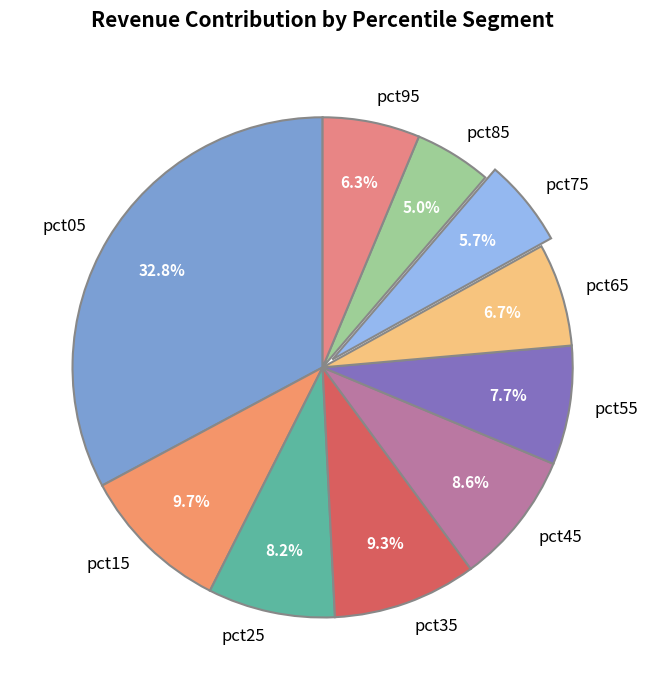

Is it true that pct95 is 6% of the pie?

True